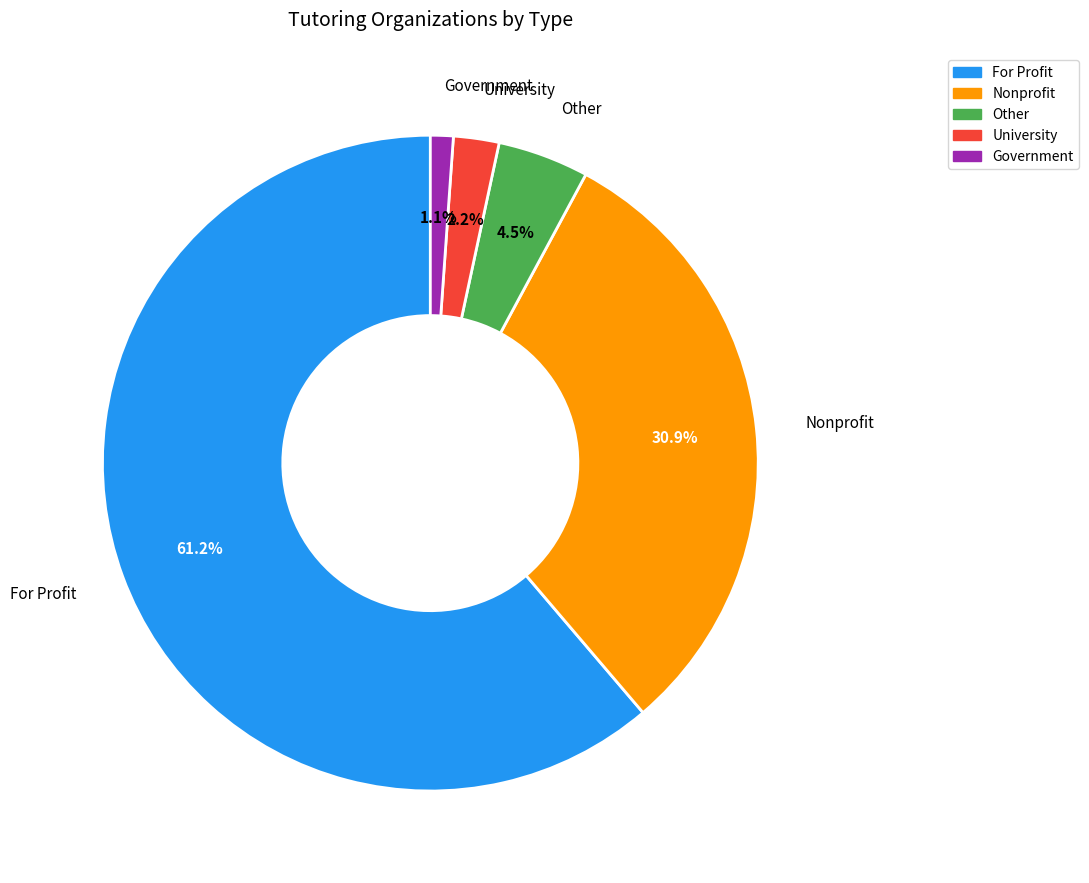

Rank the categories by value from highest to lowest.

For Profit, Nonprofit, Other, University, Government